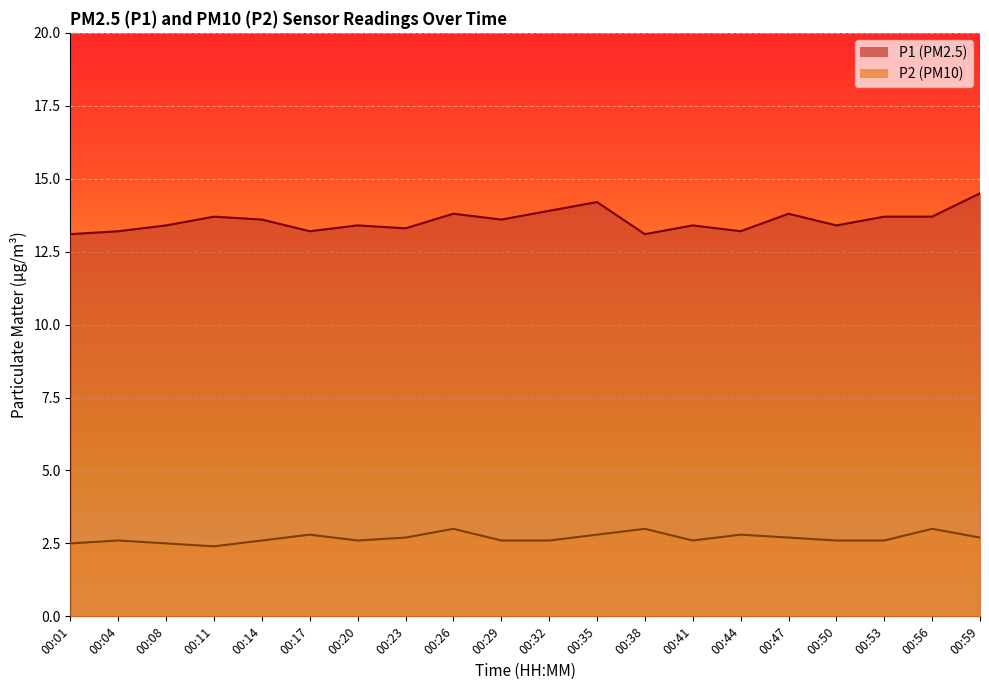

Reading left to right, list all the values displayed in this chart.

P1: 13.1	13.2	13.4	13.7	13.6	13.2	13.4	13.3	13.8	13.6	13.9	14.2	13.1	13.4	13.2	13.8	13.4	13.7	13.7	14.5
P2: 2.5	2.6	2.5	2.4	2.6	2.8	2.6	2.7	3.0	2.6	2.6	2.8	3.0	2.6	2.8	2.7	2.6	2.6	3.0	2.7